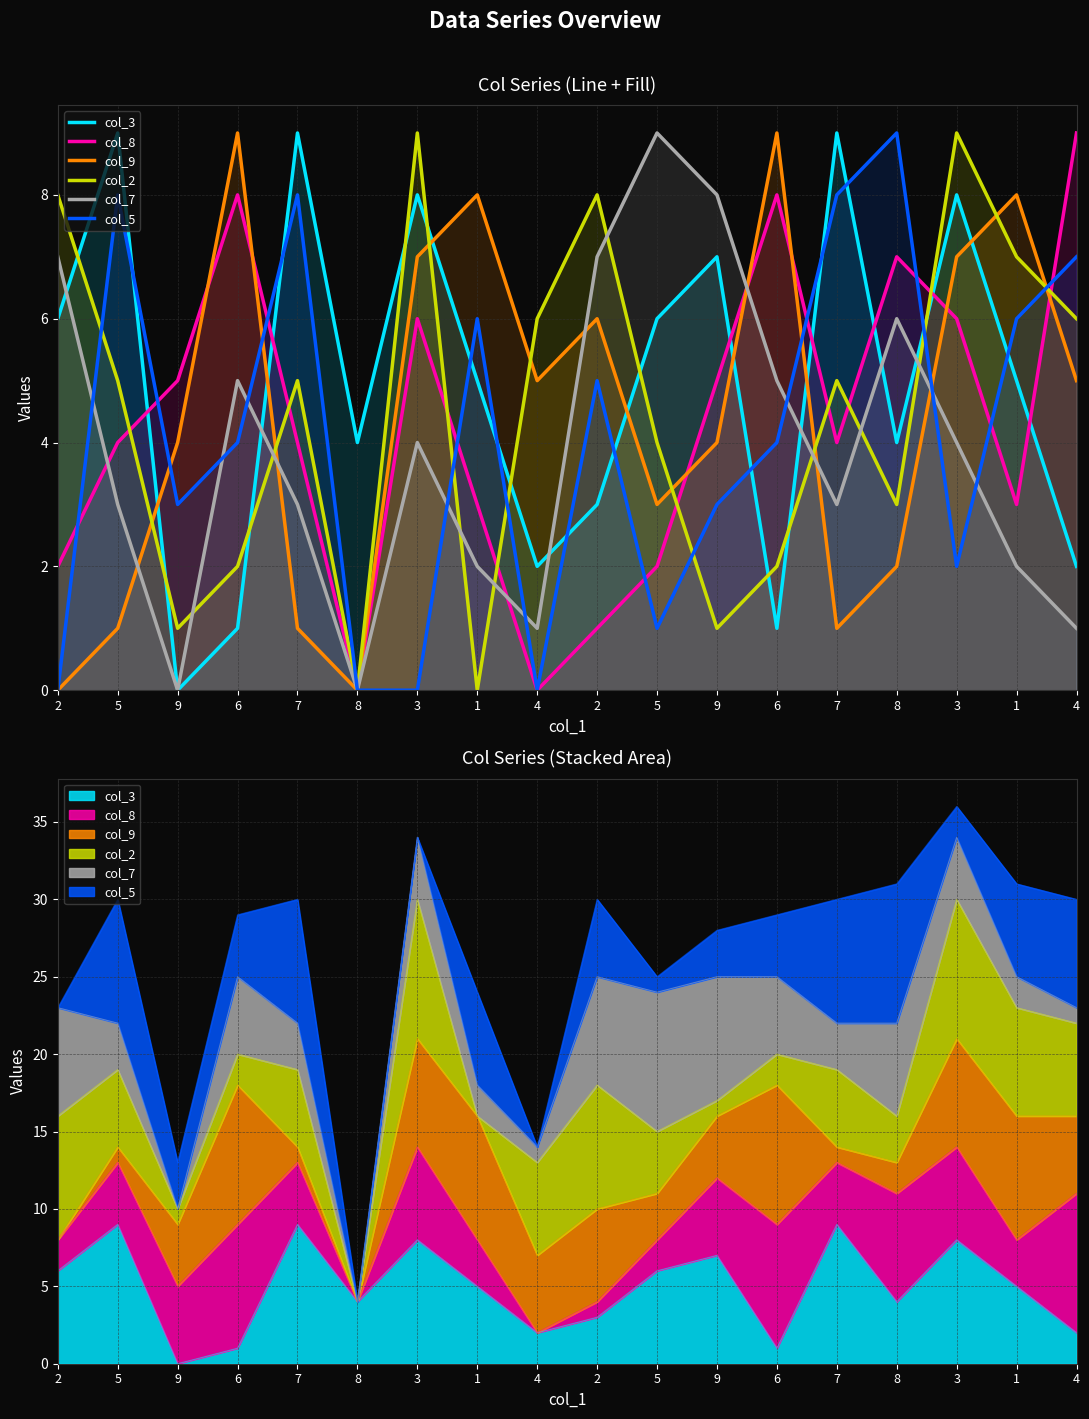

Between which two adjacent categories do col_5 and col_2 first intersect?

2 and 5